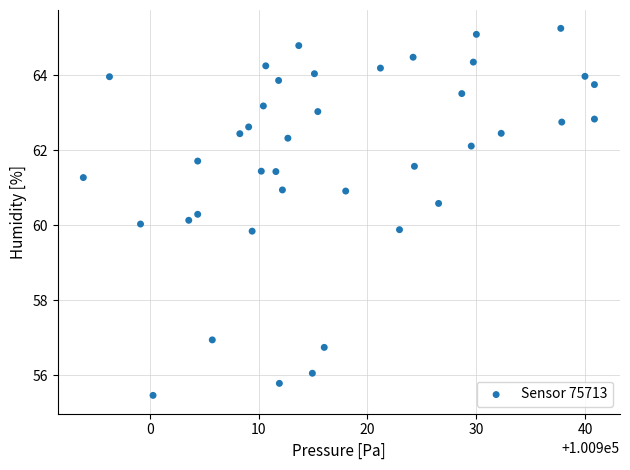

What is the range of X values (max minus min)?

46.9